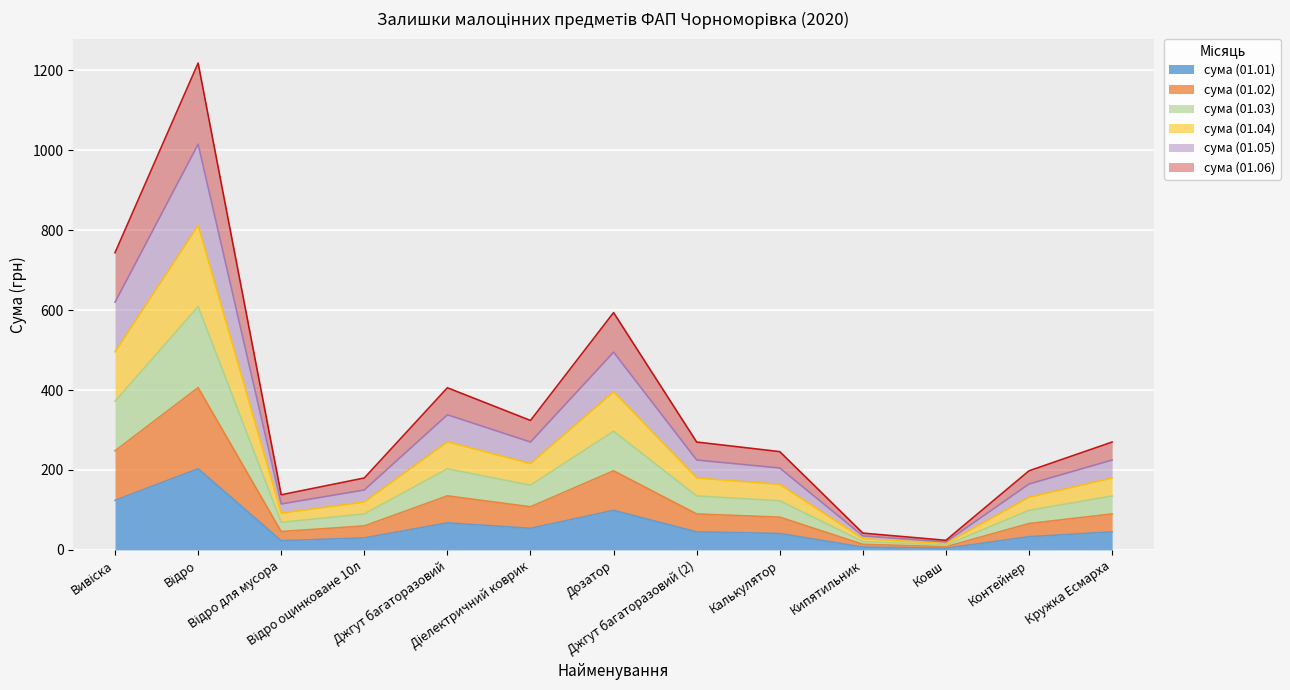

At which label does сума (01.02) reach its peak?

Відро